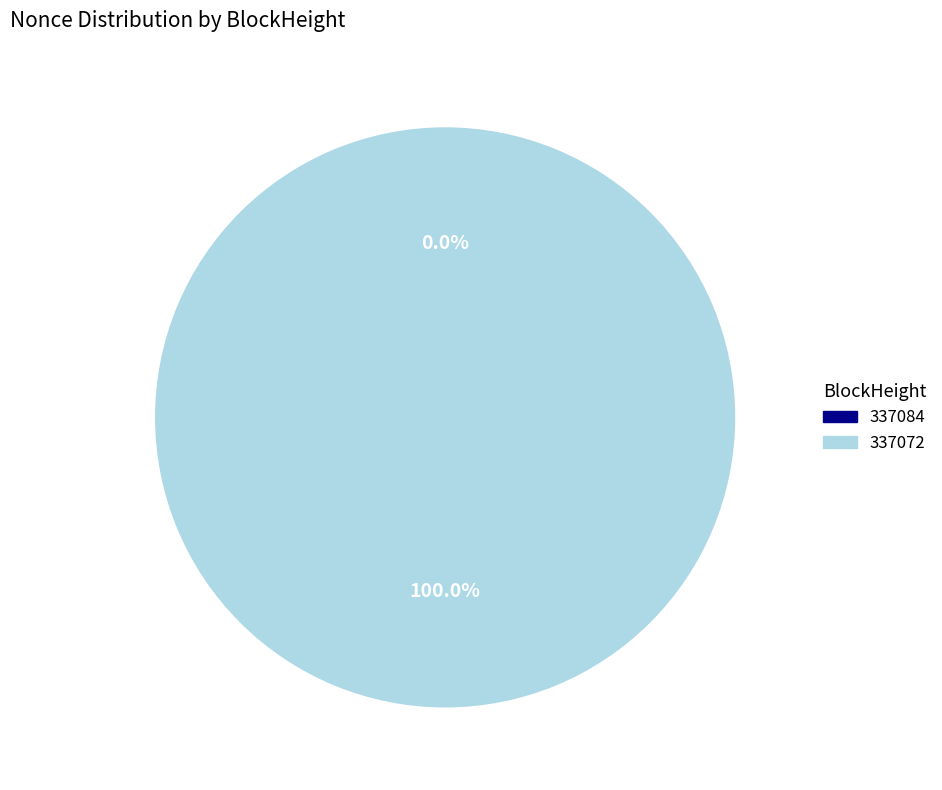

What portion of the pie excludes 337084?

100.0%